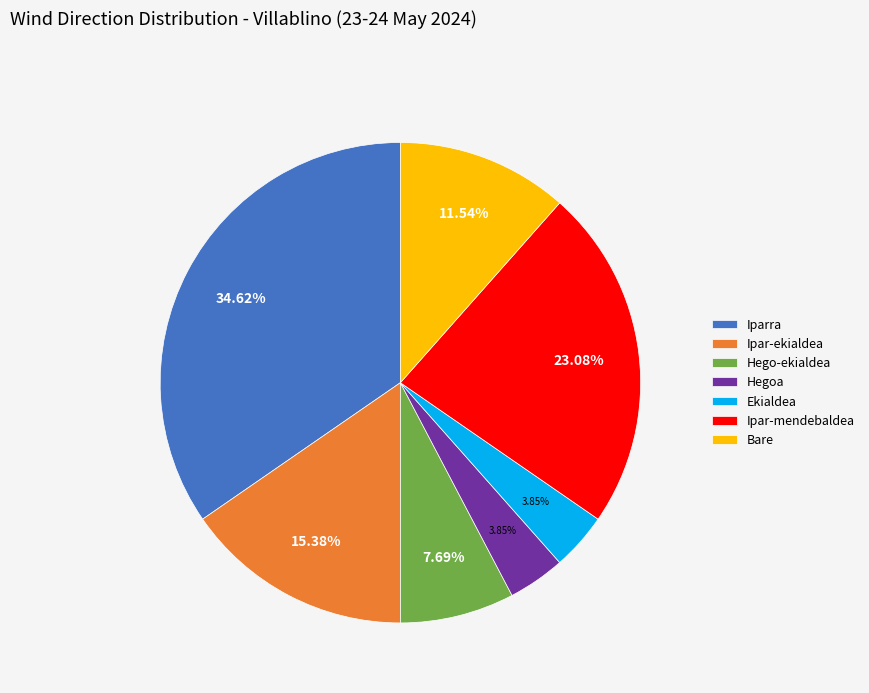

Approximately how many times larger is the value at Ipar-ekialdea compared to Ipar-mendebaldea?

0.7